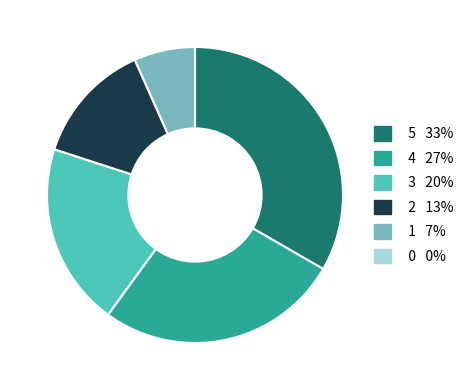

Does any single category account for the majority?

No